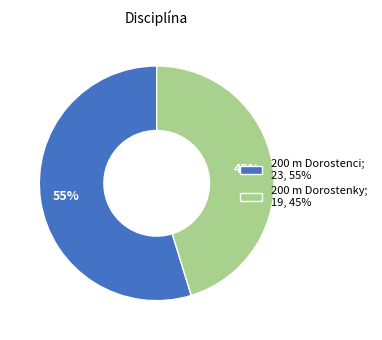

How many slices are in this pie chart?

2